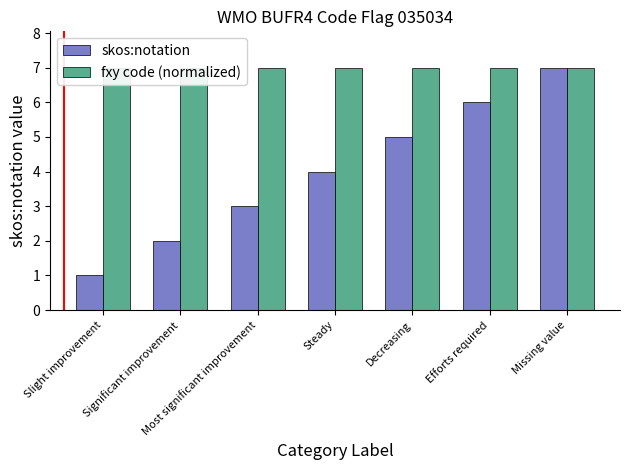

Is it true that skos:notation equals 0 at Slight improvement?

False